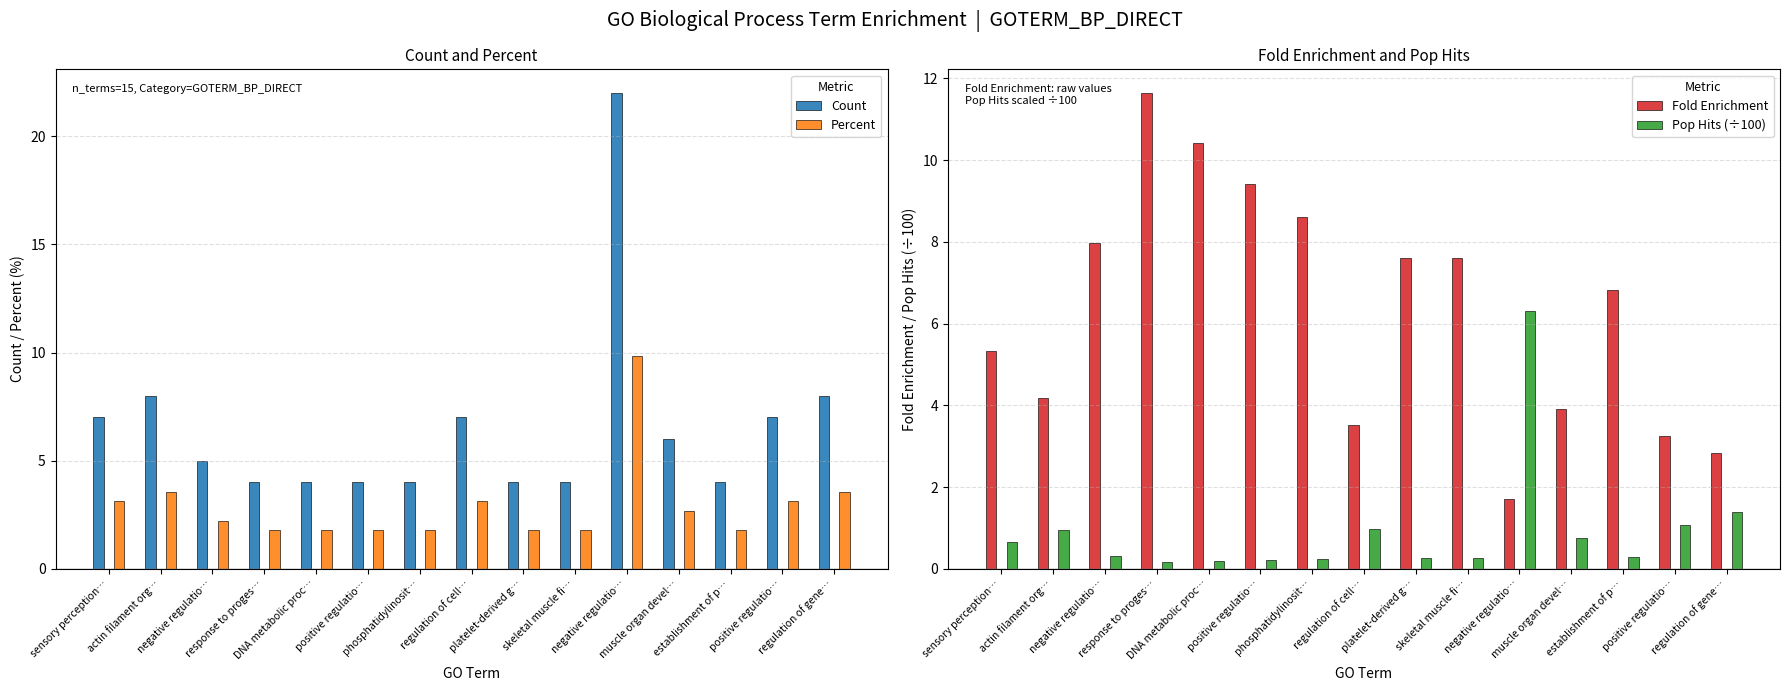

Where does the Percent series first go above 2?

sensory perception…